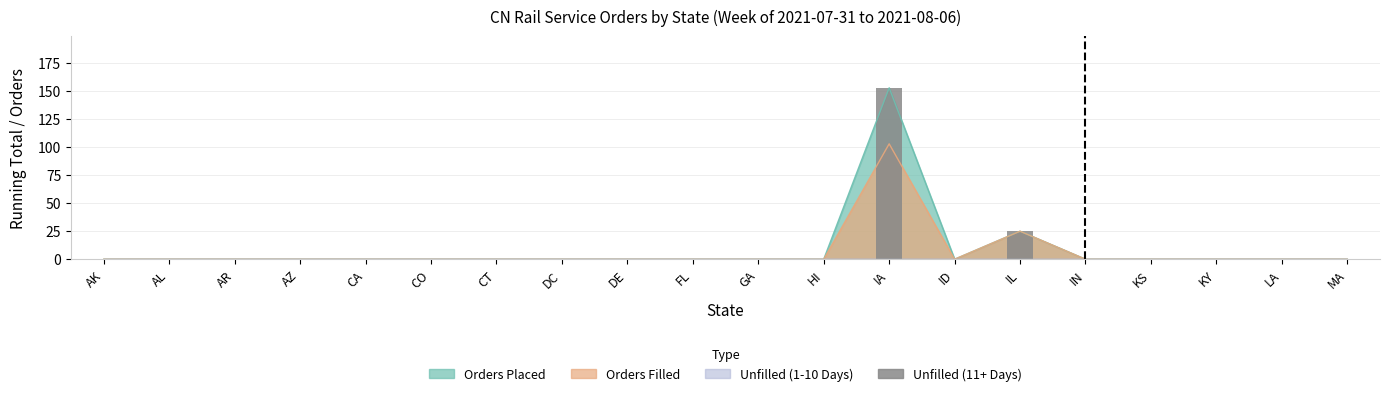

What is the label of the 20th bar from the left?

MA